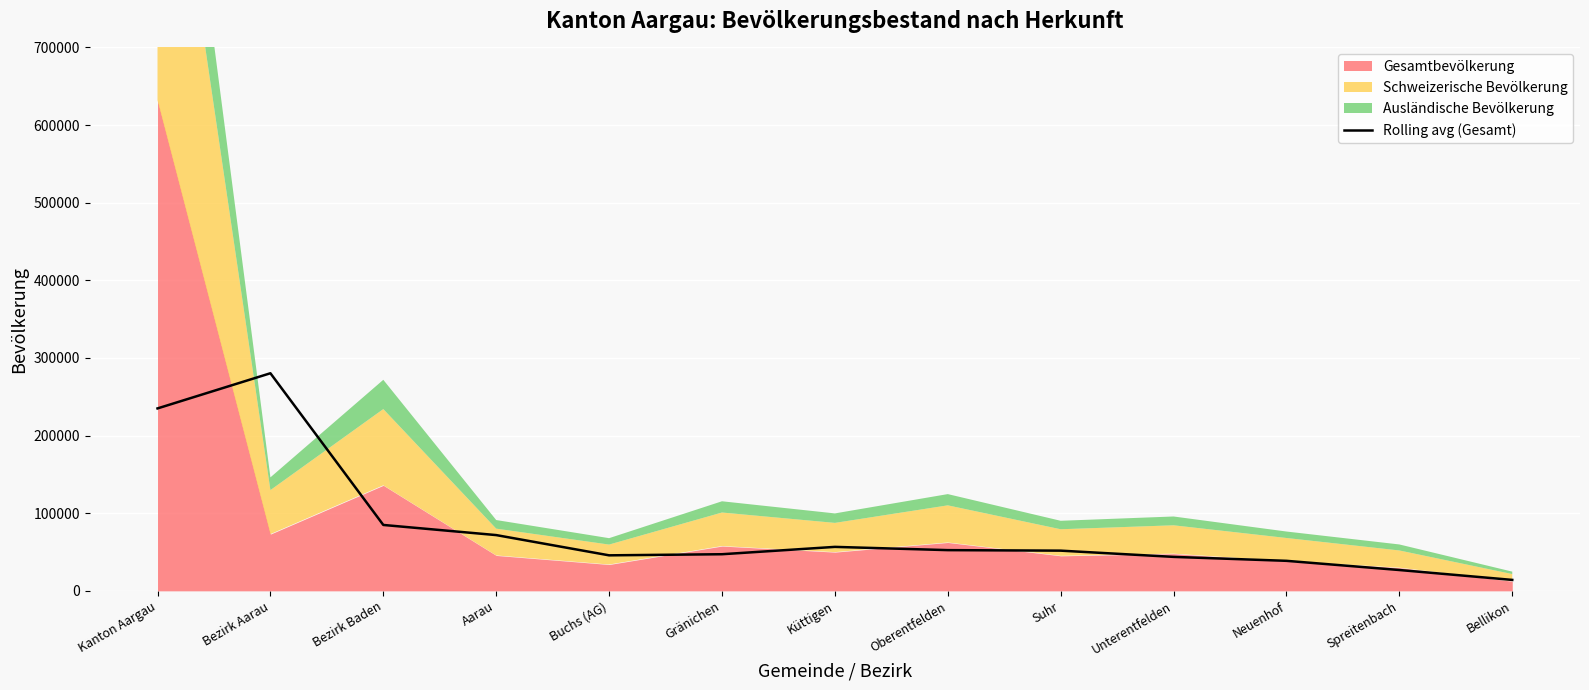

The value of Rolling avg (Gesamt) at Gränichen is 23227.1. True or false?

False